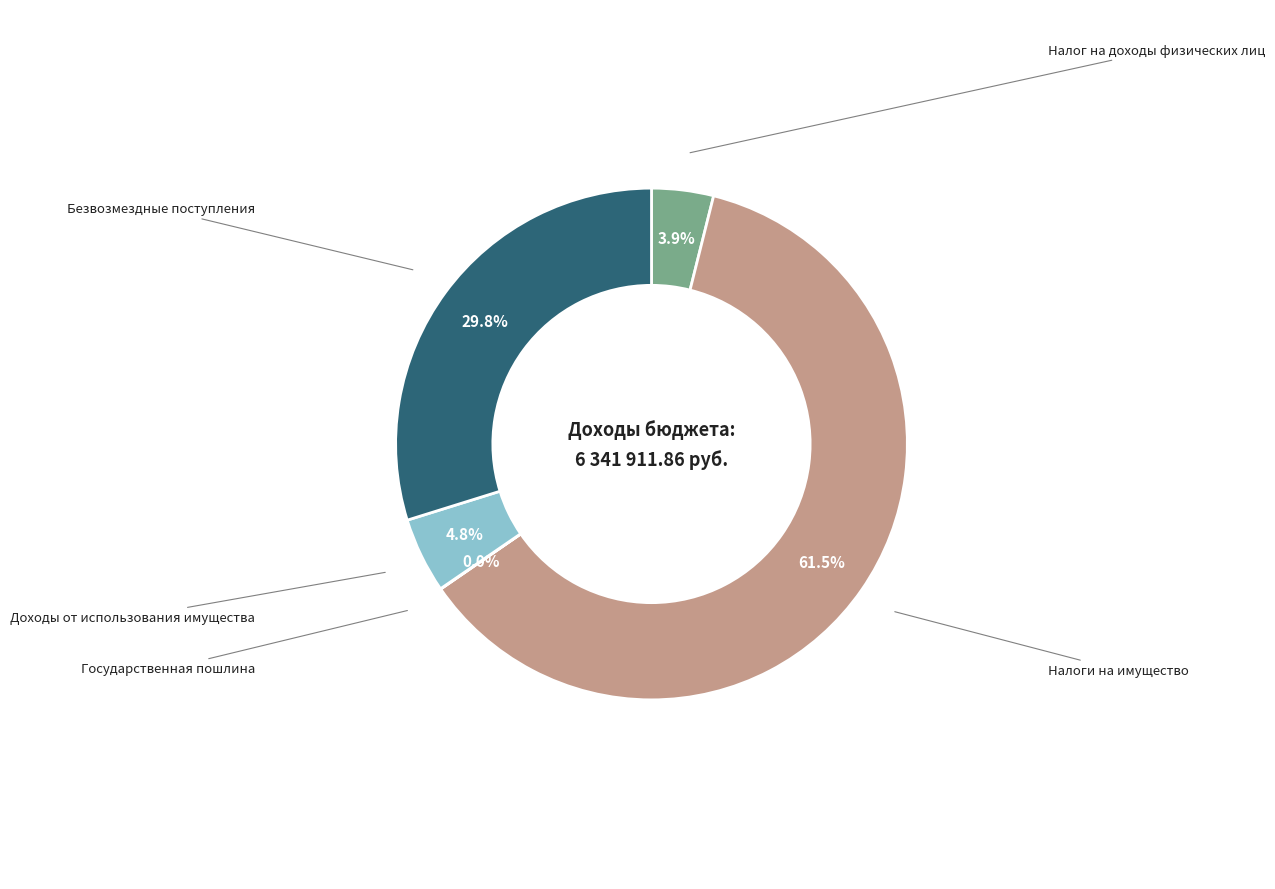

Is there any slice that represents more than half of the pie?

Yes